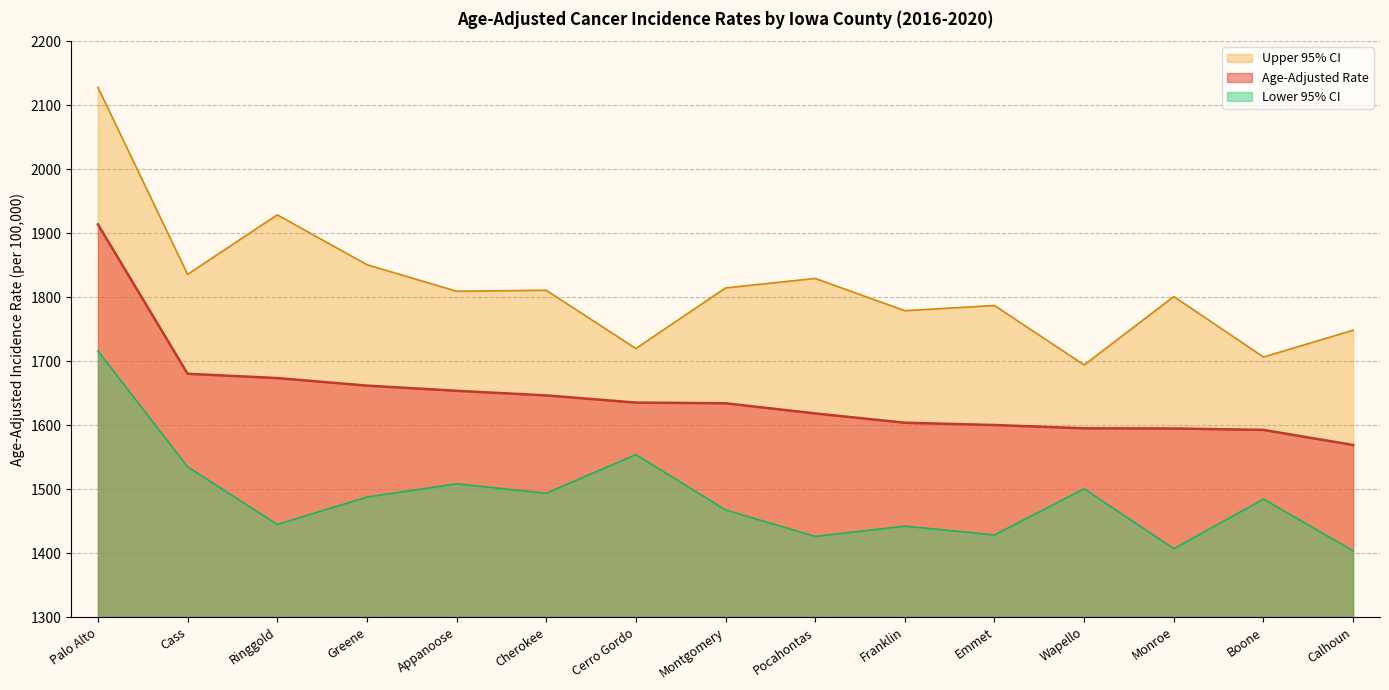

True or false: Upper 95% CI and Age-Adjusted Rate intersect in this chart.

False